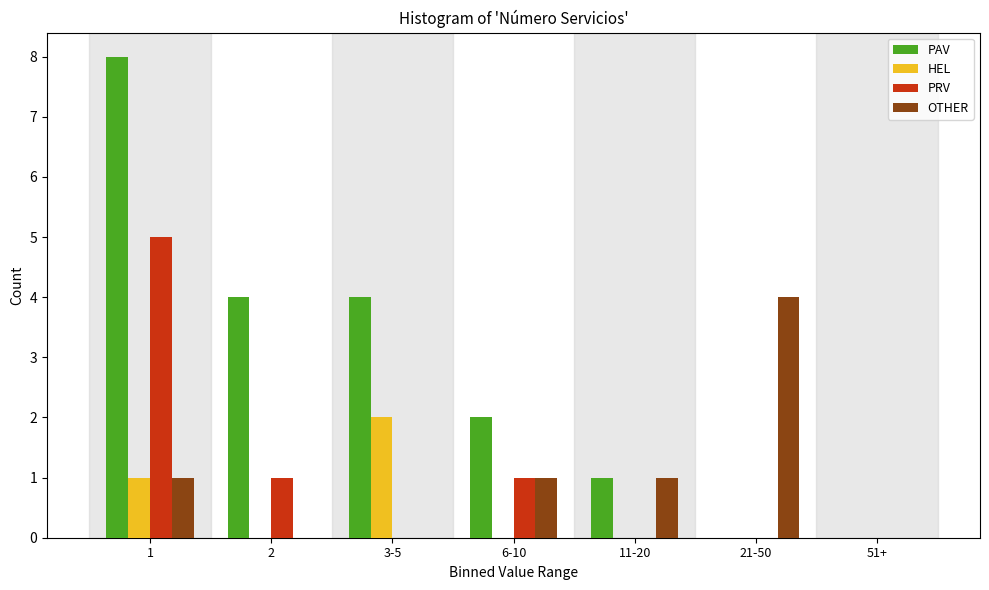

Reading left to right, list all the values displayed in this chart.

PAV: 1=8	2=4	3-5=4	6-10=2	11-20=1	21-50=0	51+=0
HEL: 1=1	2=0	3-5=2	6-10=0	11-20=0	21-50=0	51+=0
PRV: 1=5	2=1	3-5=0	6-10=1	11-20=0	21-50=0	51+=0
OTHER: 1=1	2=0	3-5=0	6-10=1	11-20=1	21-50=4	51+=0